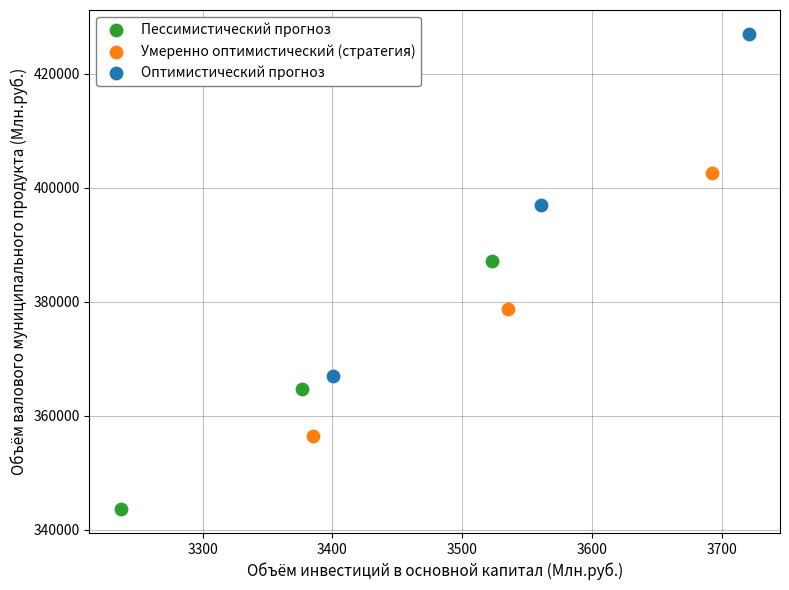

Which series contains the highest Y value?

Оптимистический прогноз